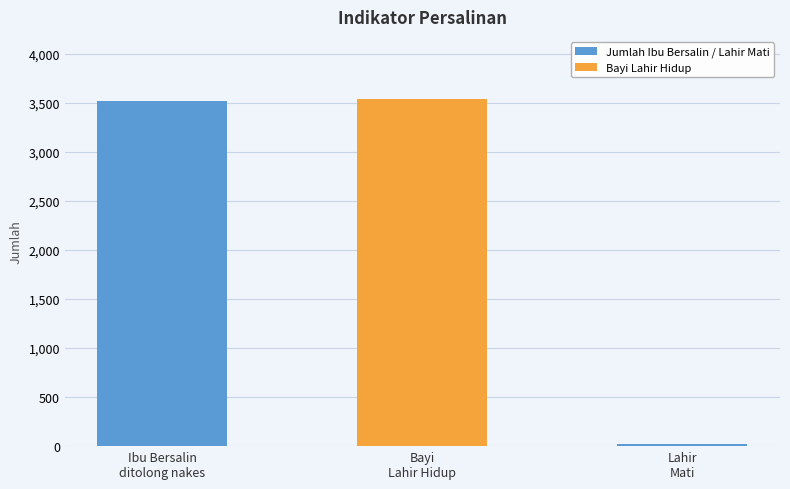

The chart shows a value of 3518 at Ibu Bersalin
ditolong nakes. True or false?

True